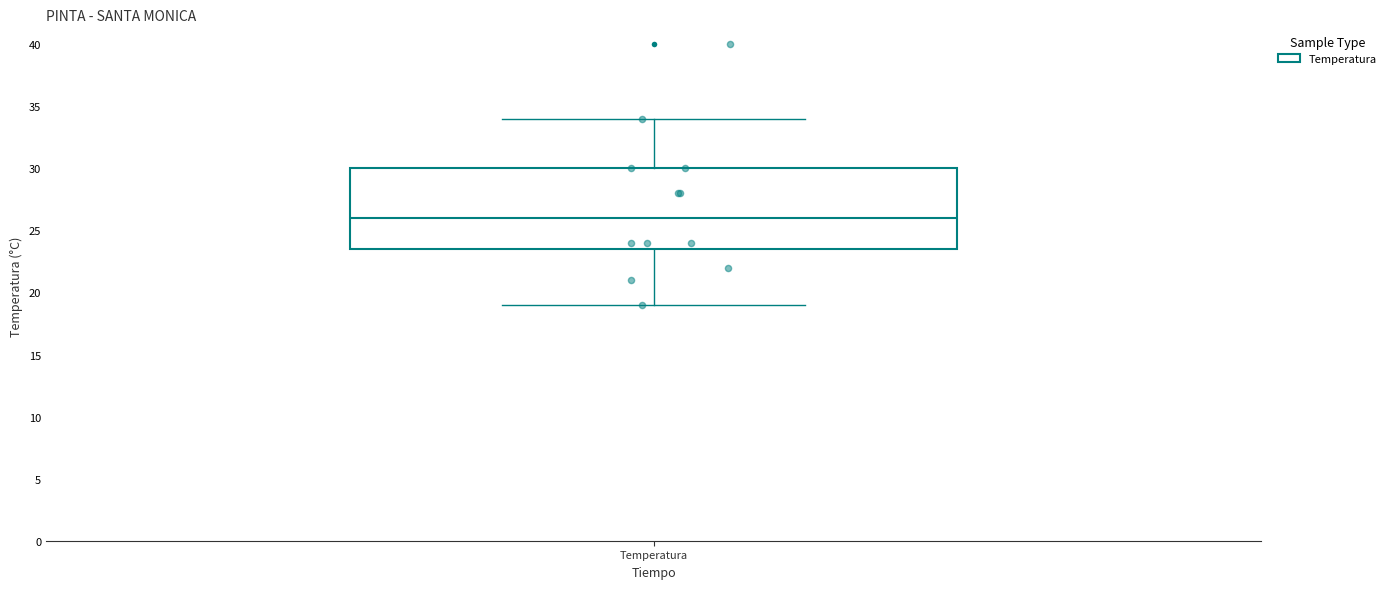

Where is the lower edge of the box for Temperatura on the y-axis? The values are not printed on the chart, so give them approximately, as read against the axis.

23.5